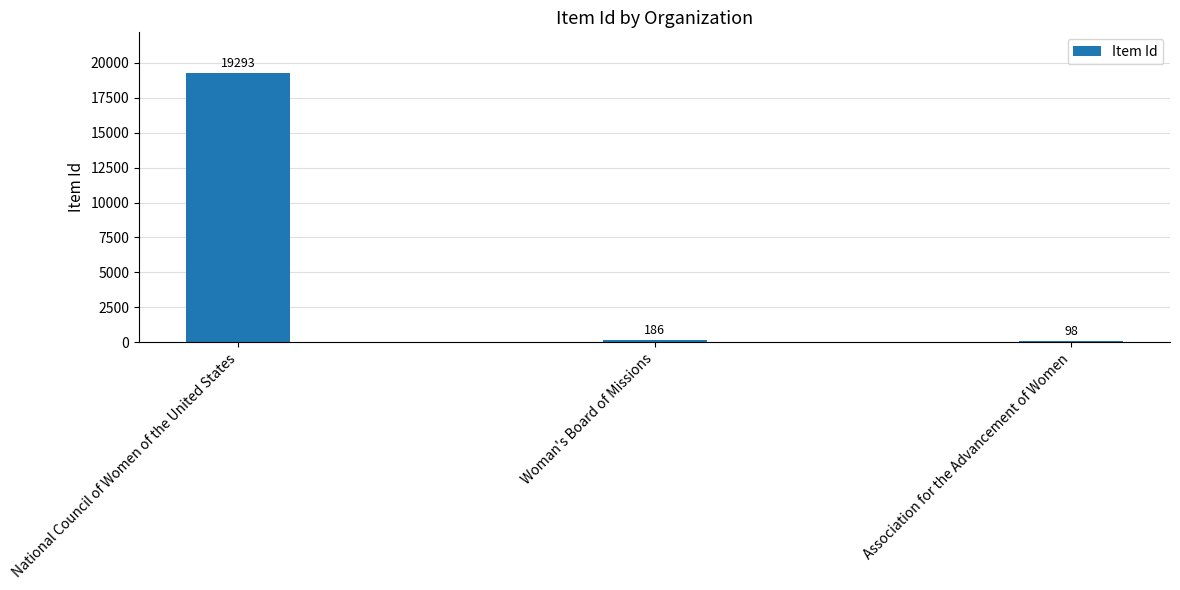

Which category has the lowest value across all series?

Association for the Advancement of Women